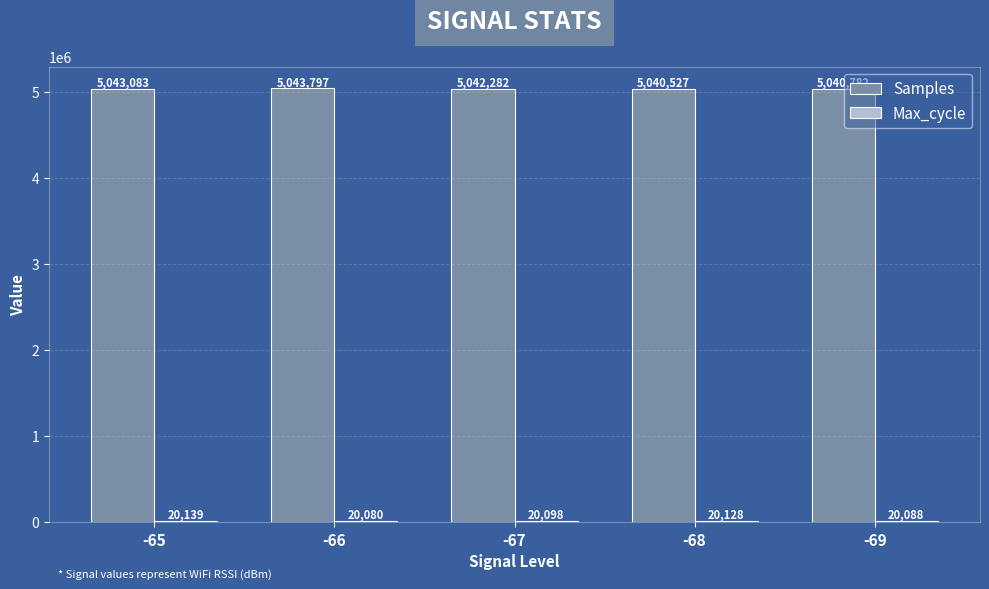

What is the greatest value displayed?

5043797